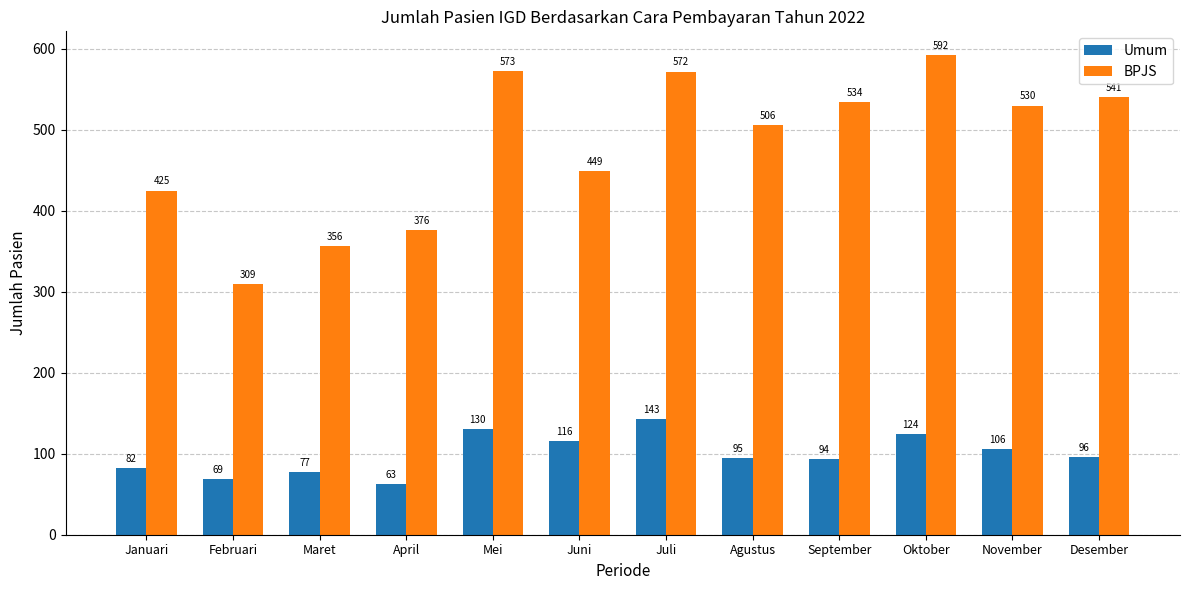

Reading left to right, list all the values displayed in this chart.

Umum: 82	69	77	63	130	116	143	95	94	124	106	96
BPJS: 425	309	356	376	573	449	572	506	534	592	530	541